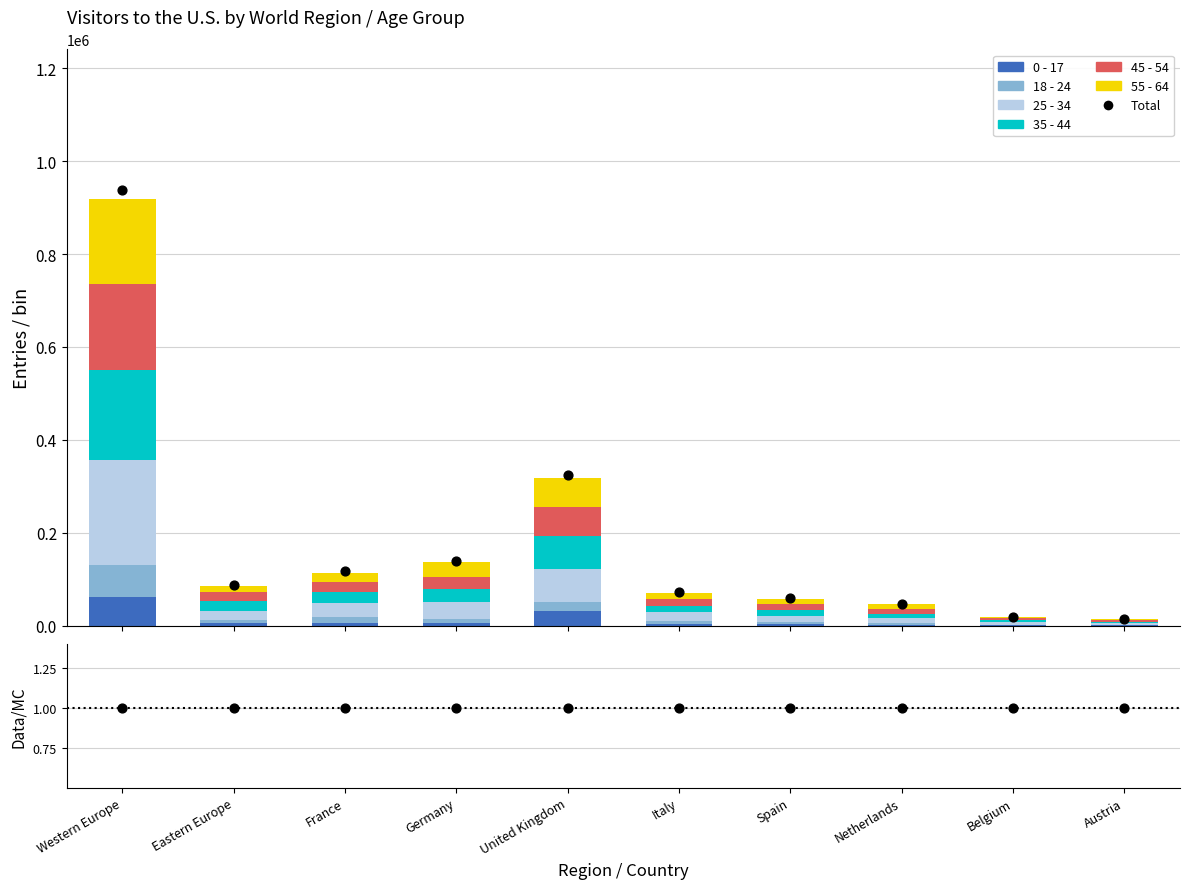

What are all the series names shown in the legend?

0 - 17, 18 - 24, 25 - 34, 35 - 44, 45 - 54, 55 - 64